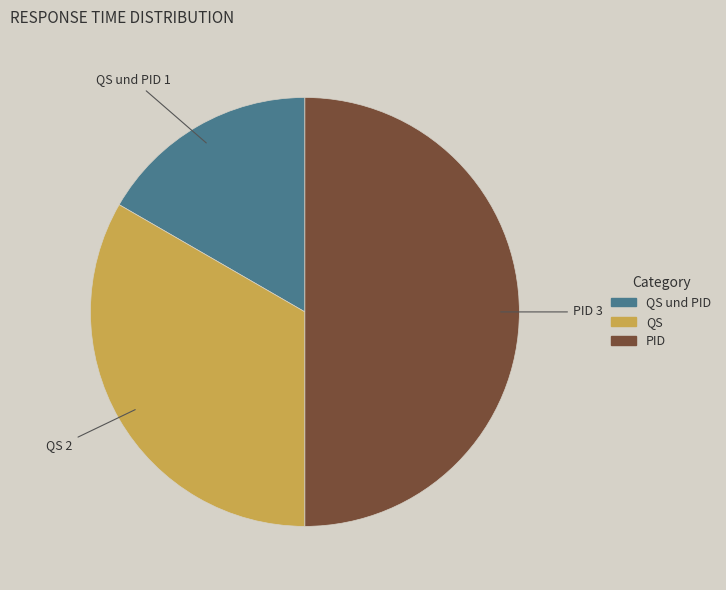

Rank the categories by value from lowest to highest.

QS und PID, QS, PID